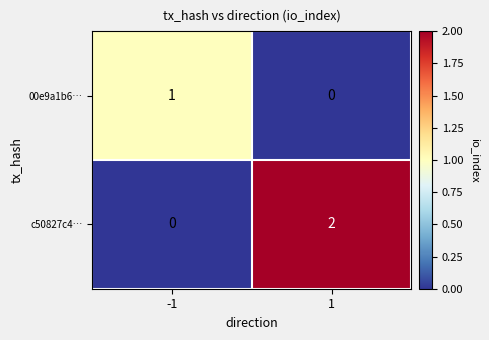

What is the spread (max minus min) of values at 1?

2